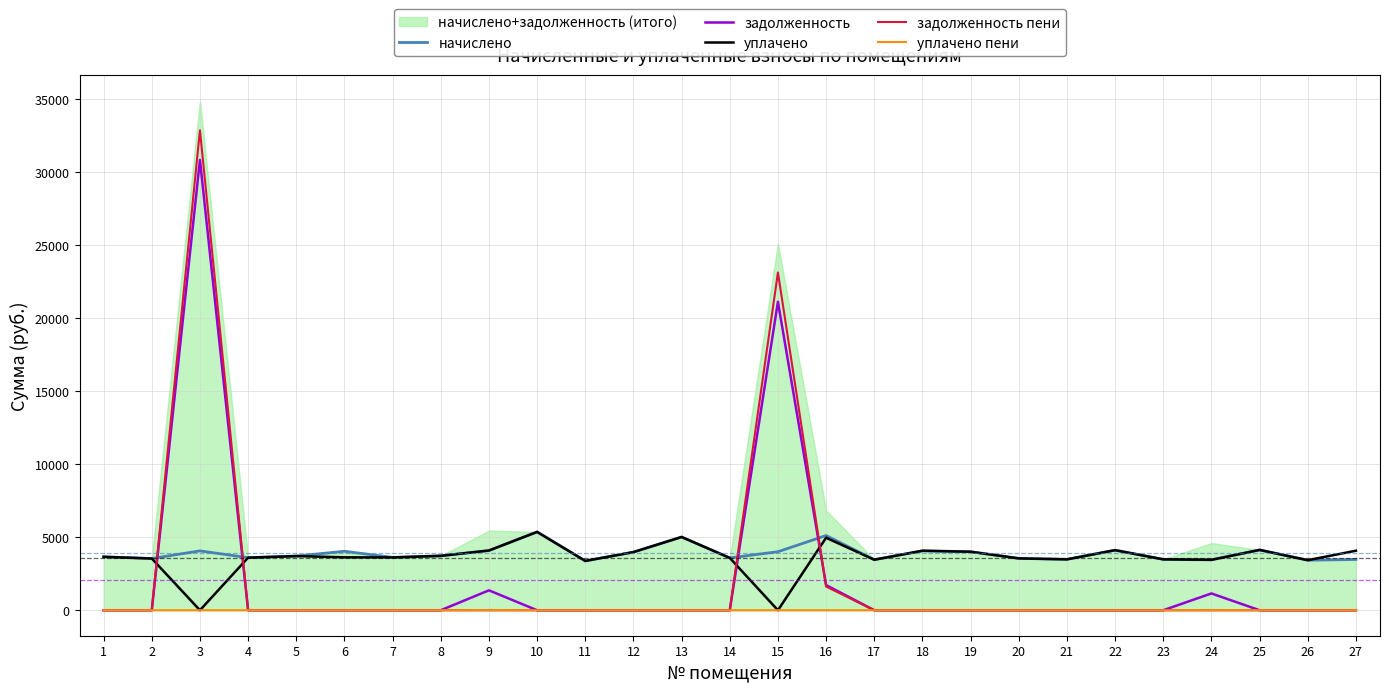

Where is the first local maximum for уплачено пени?

9